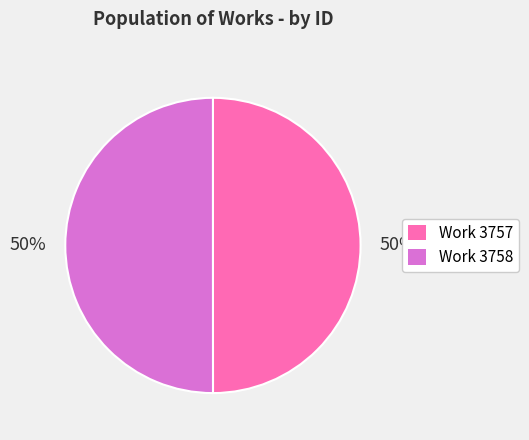

To the nearest percent, what is the combined percentage of Work 3757 and Work 3758?

100%